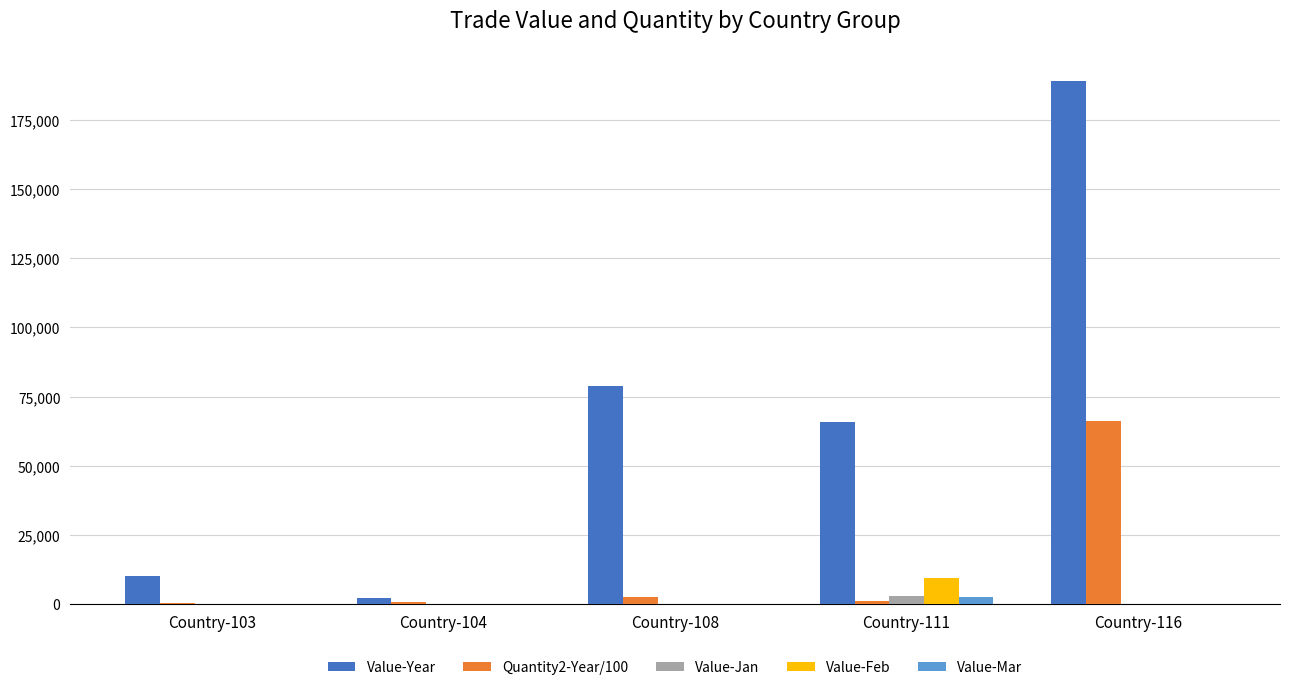

How many groups of bars are there?

5